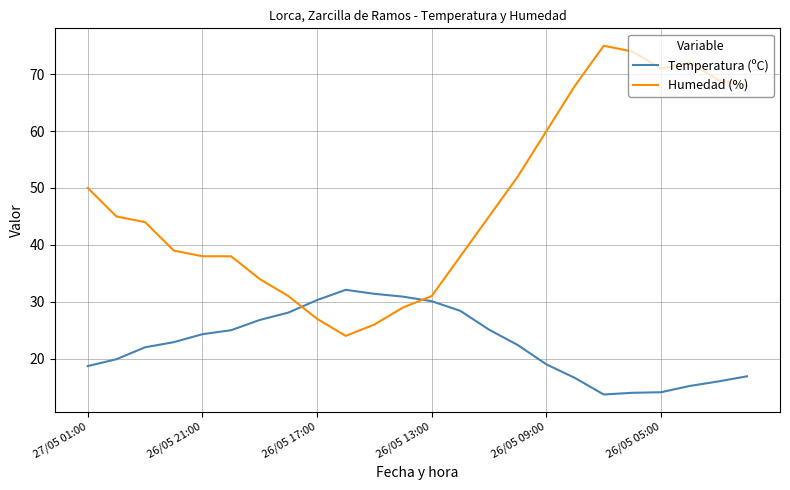

List the series in order of their peak value, highest first.

Humedad (%), Temperatura (ºC)